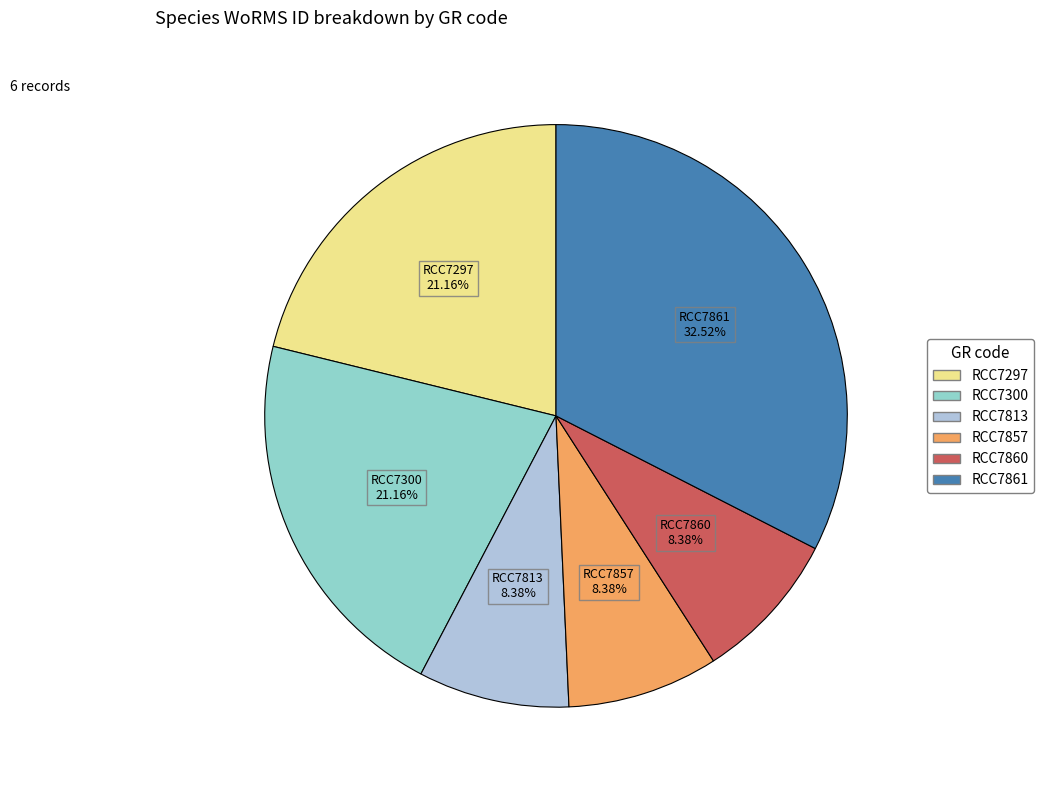

To the nearest percent, what portion does RCC7297 represent?

21%